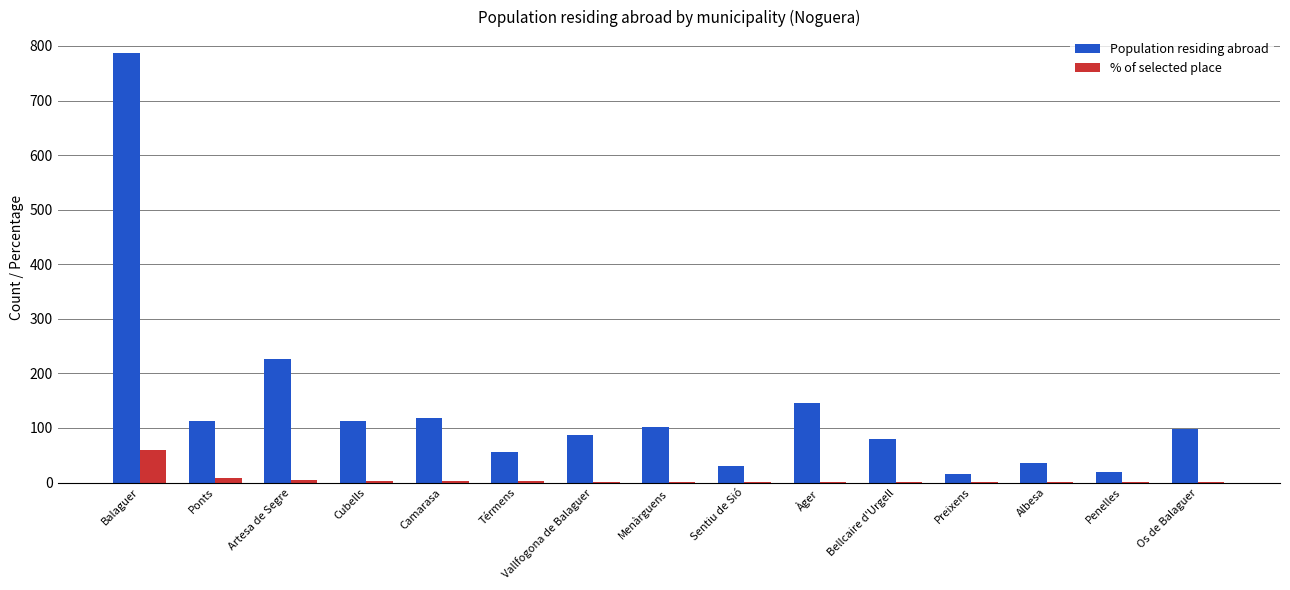

Which series changed the most between Camarasa and Menàrguens?

Population residing abroad